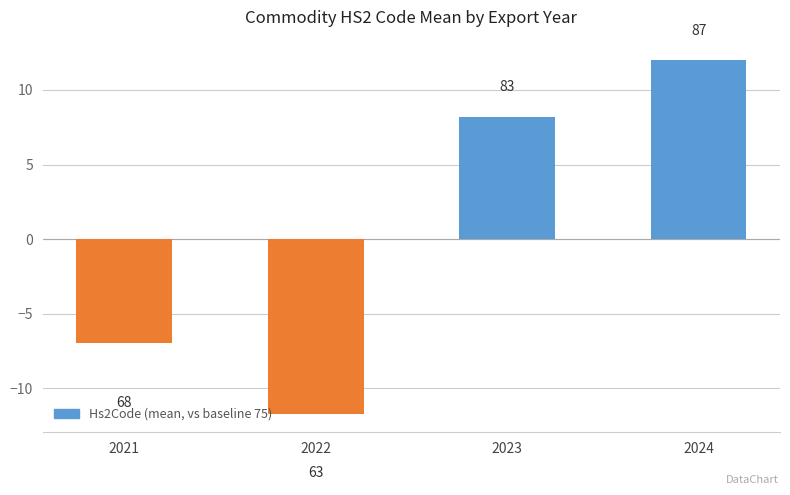

Is it true that the value at 2024 is 7.9?

False